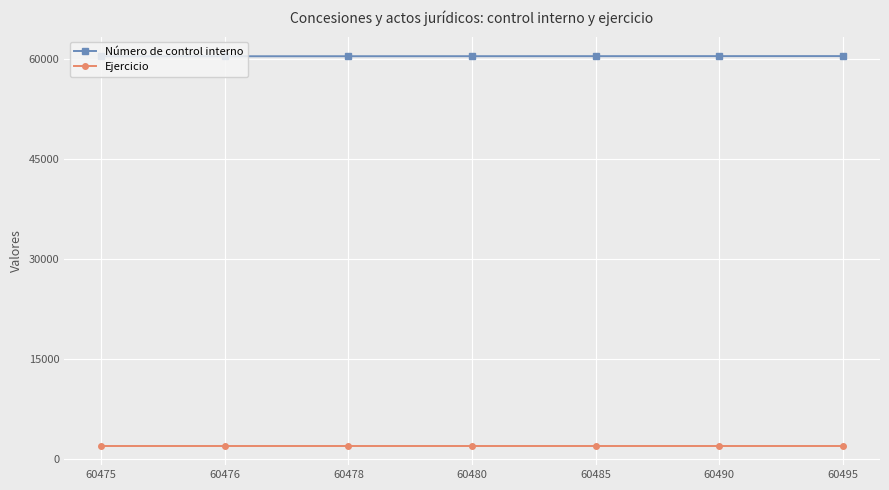

True or false: Número de control interno and Ejercicio intersect in this chart.

False